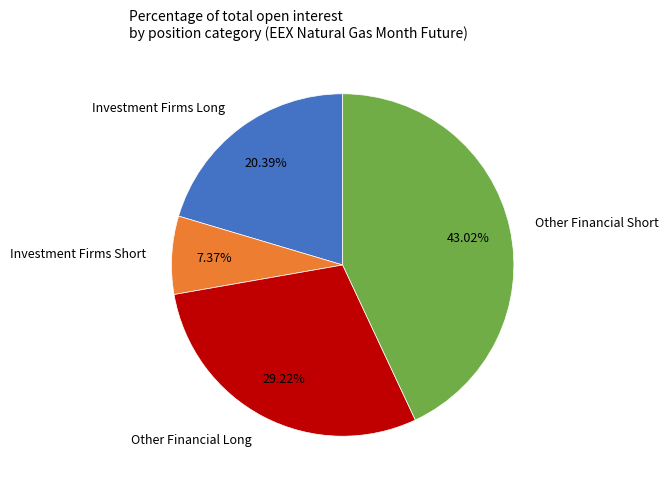

Rank the categories by value from lowest to highest.

Investment Firms Short, Investment Firms Long, Other Financial Long, Other Financial Short